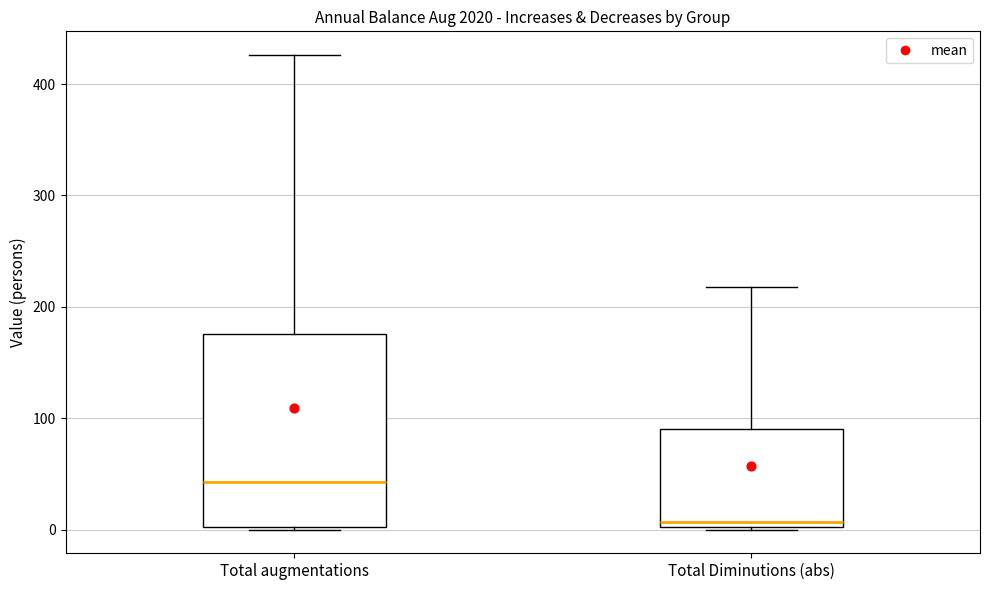

Reading left to right, transcribe this box plot: for each box, give where its median line is, the range the box spans, and where its two whiskers end, as read against the y-axis. The values are not printed on the chart, so give them approximately, as read against the axis.

Total augmentations: median 40, box 0 to 180, whiskers 0 to 430
Total Diminutions (abs): median 10, box 0 to 90, whiskers 0 to 220